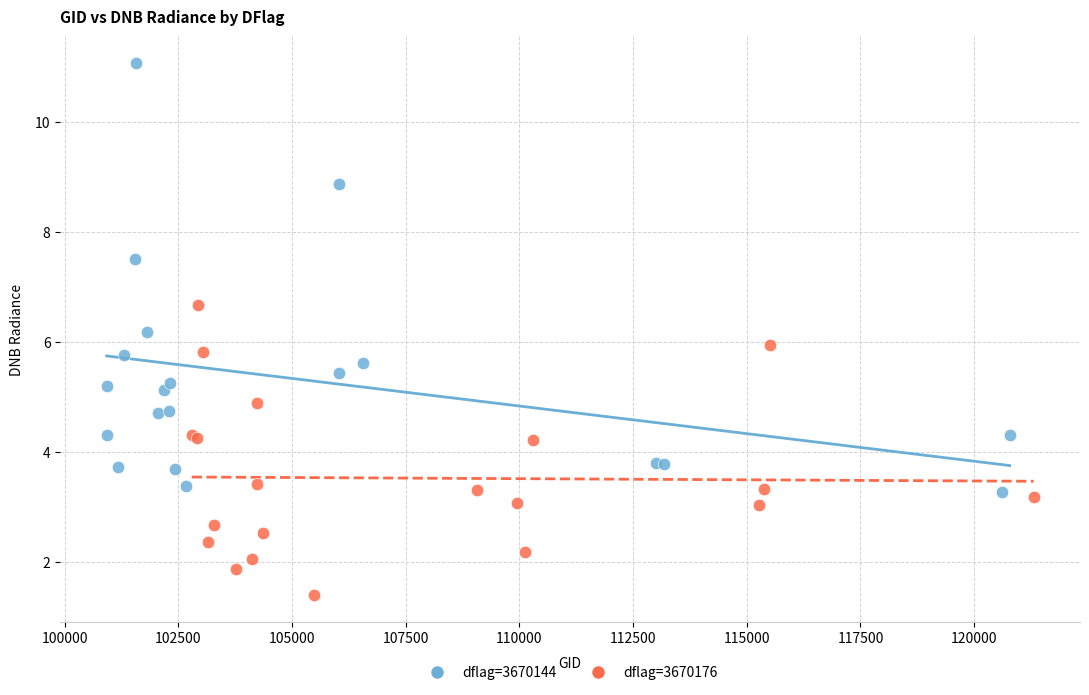

Which series reaches the minimum Y coordinate?

dflag=3670176